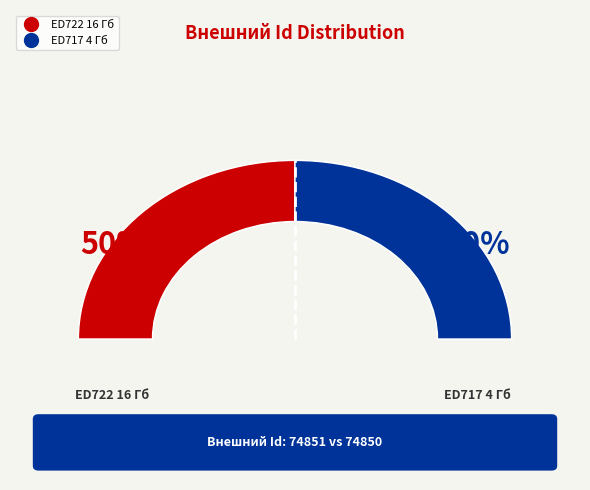

Rank the categories by value from highest to lowest.

ED722 16 Гб, ED717 4 Гб